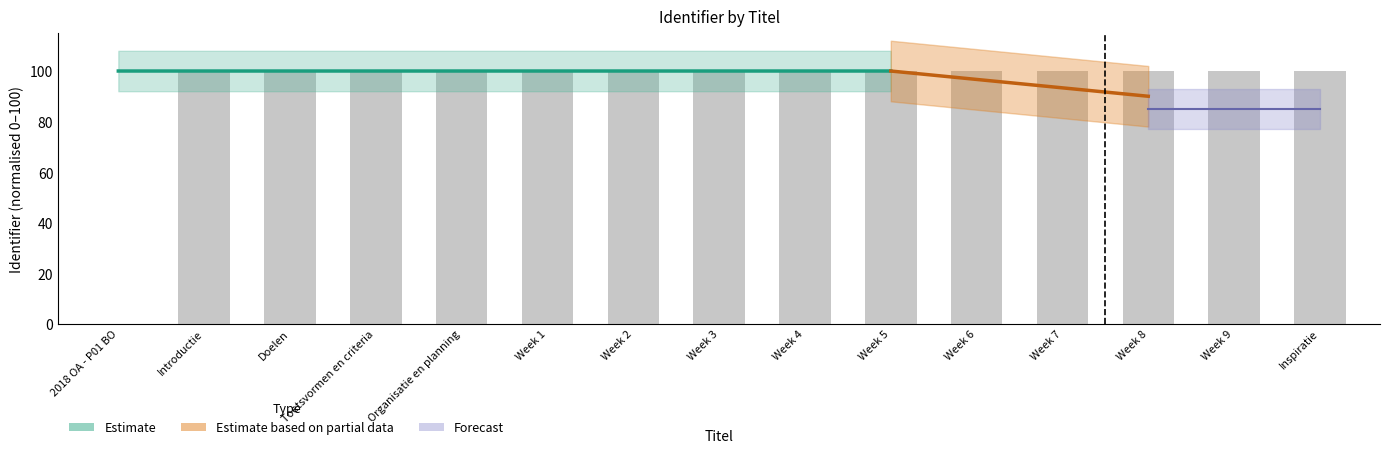

Reading right to left, what are all the values shown in this chart?

100.0	100.0	100.0	100.0	100.0	100.0	100.0	100.0	100.0	100.0	100.0	100.0	100.0	100.0	0.0